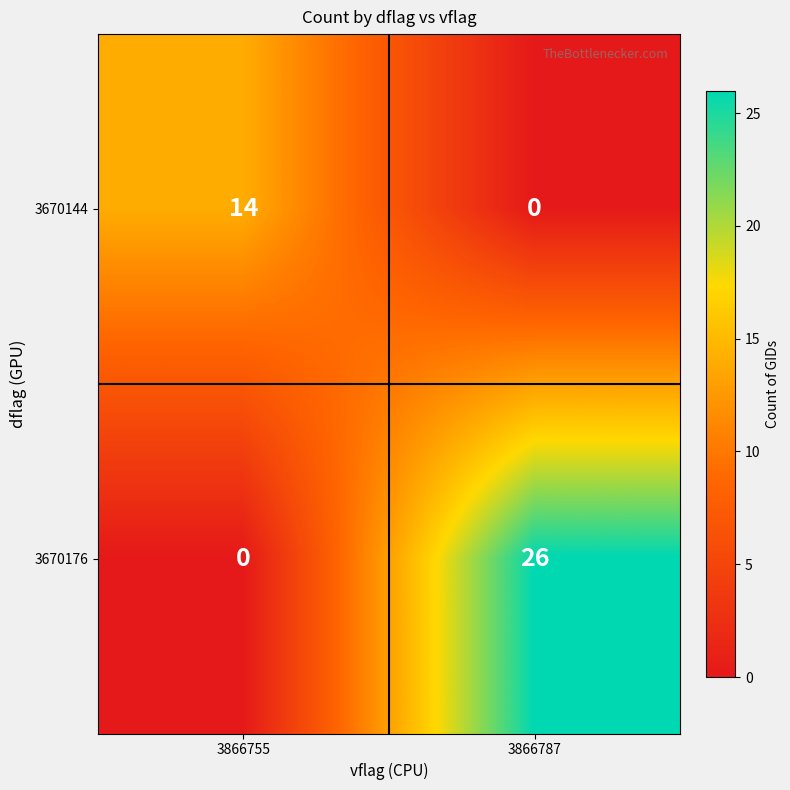

What is the total value across all series at 3866787?

26